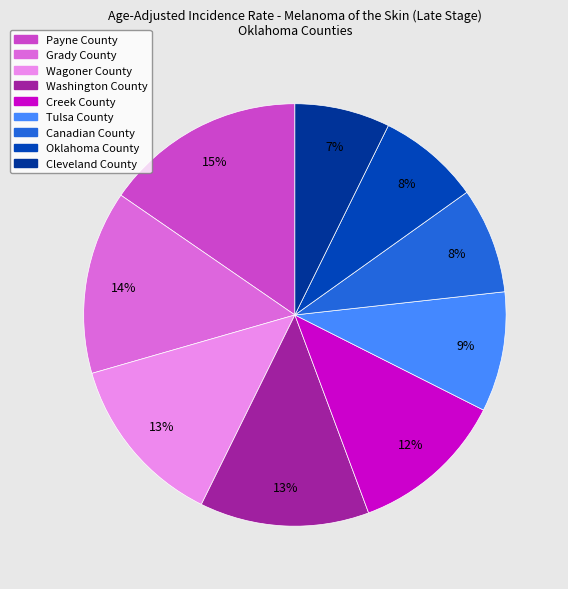

Which category has the smallest portion of the pie?

Cleveland County